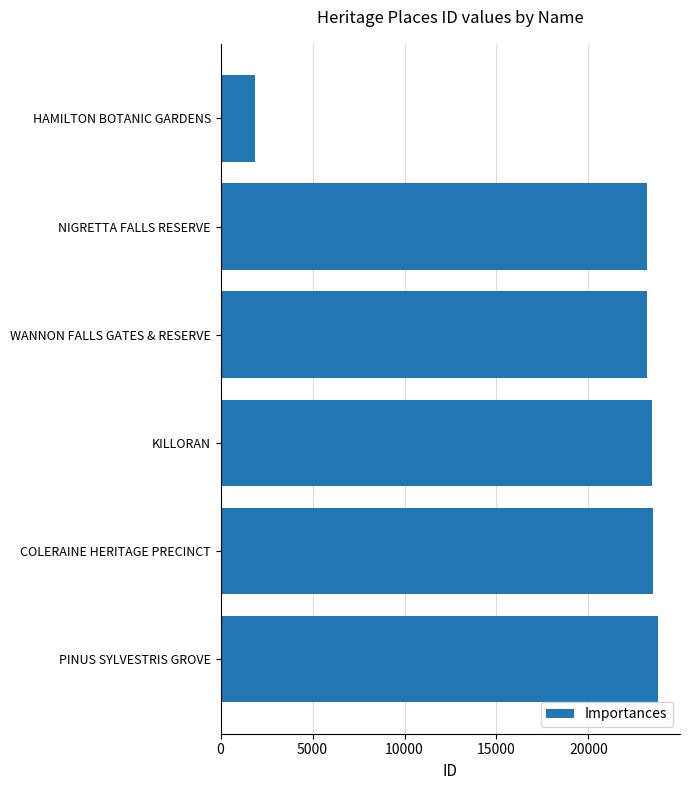

What value does the data have at PINUS SYLVESTRIS GROVE?

23787